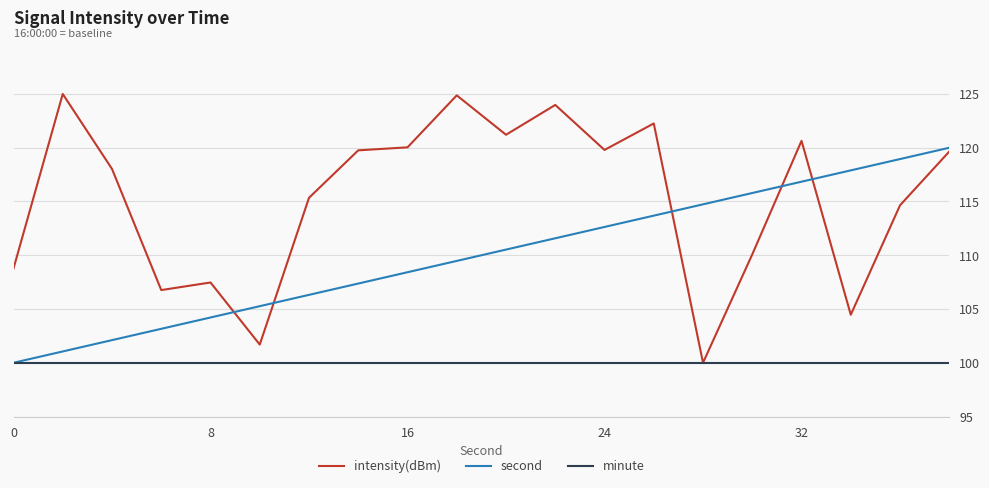

Does the chart have visible grid lines?

Yes